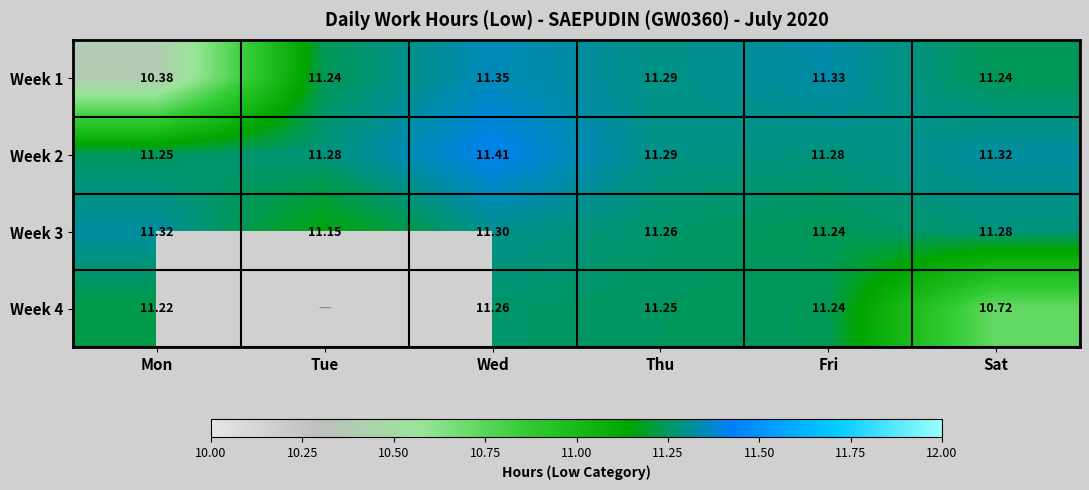

Rank the categories by Week 3 value from lowest to highest.

Tue, Fri, Thu, Sat, Wed, Mon